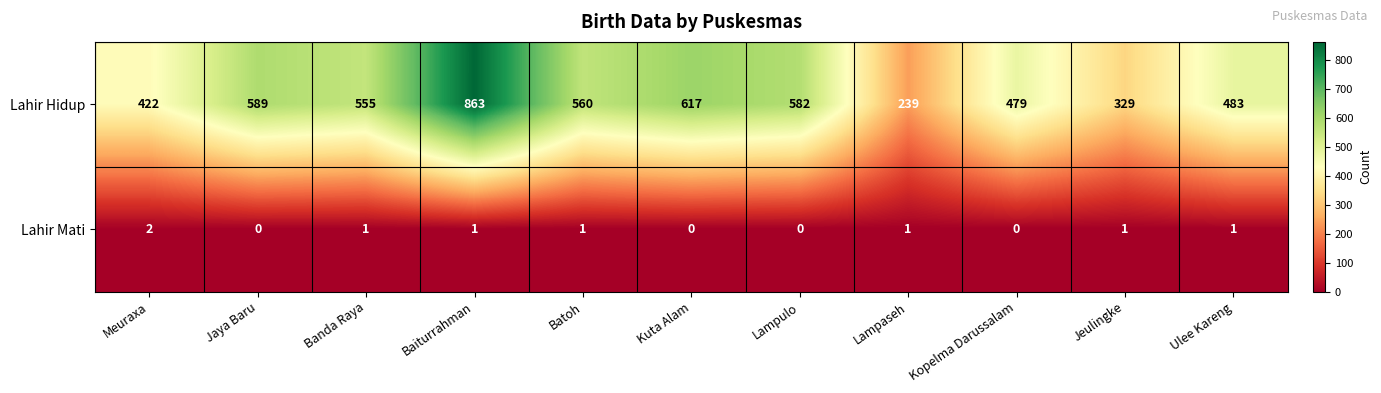

Count the Lahir Mati values in the range 0 to 1.

10